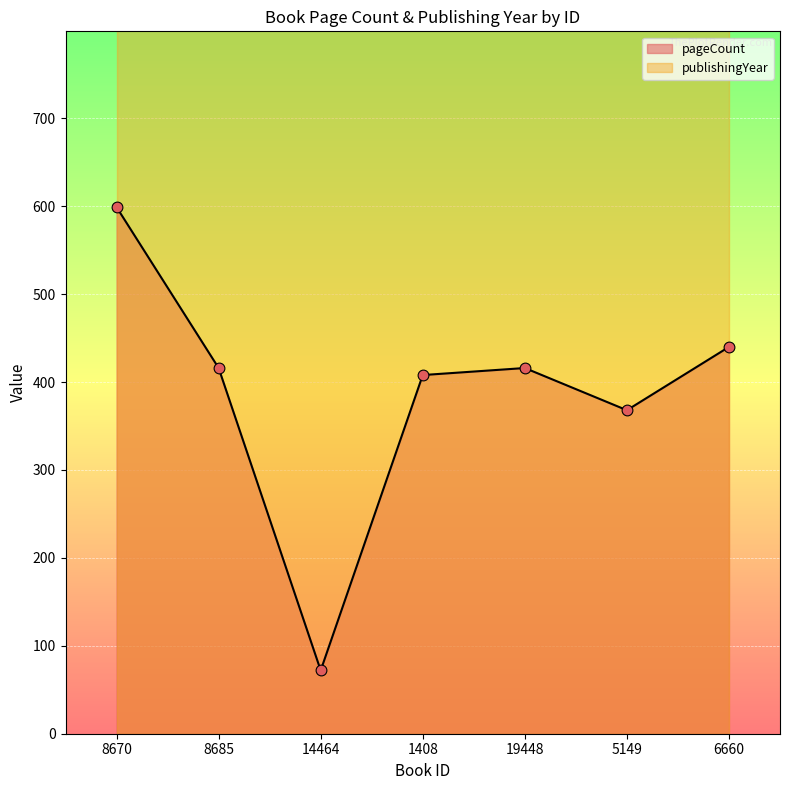

What is the change in value from 8685 to 14464?

-344